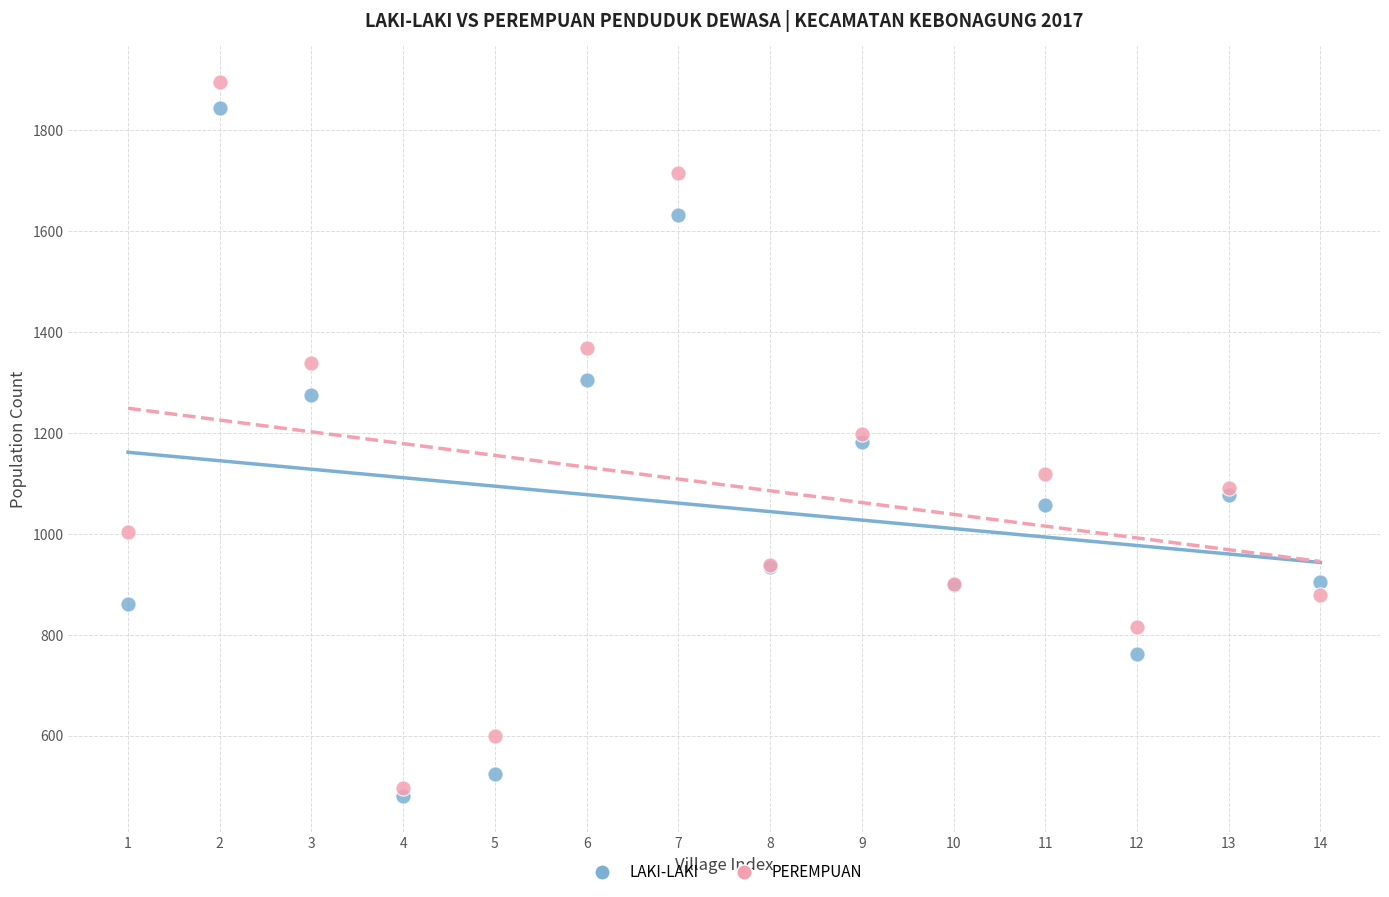

Which series has the largest Y range (max minus min)?

PEREMPUAN